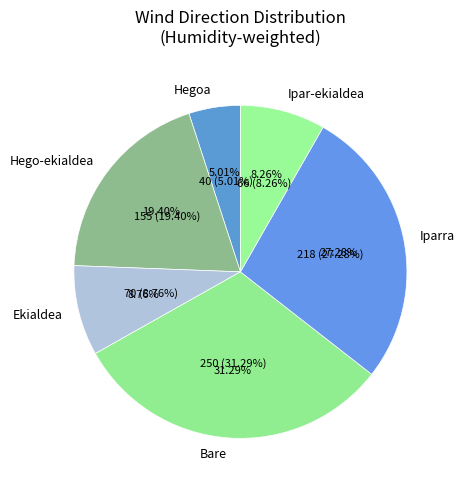

Do Bare and Hegoa together represent more than half of the pie?

No